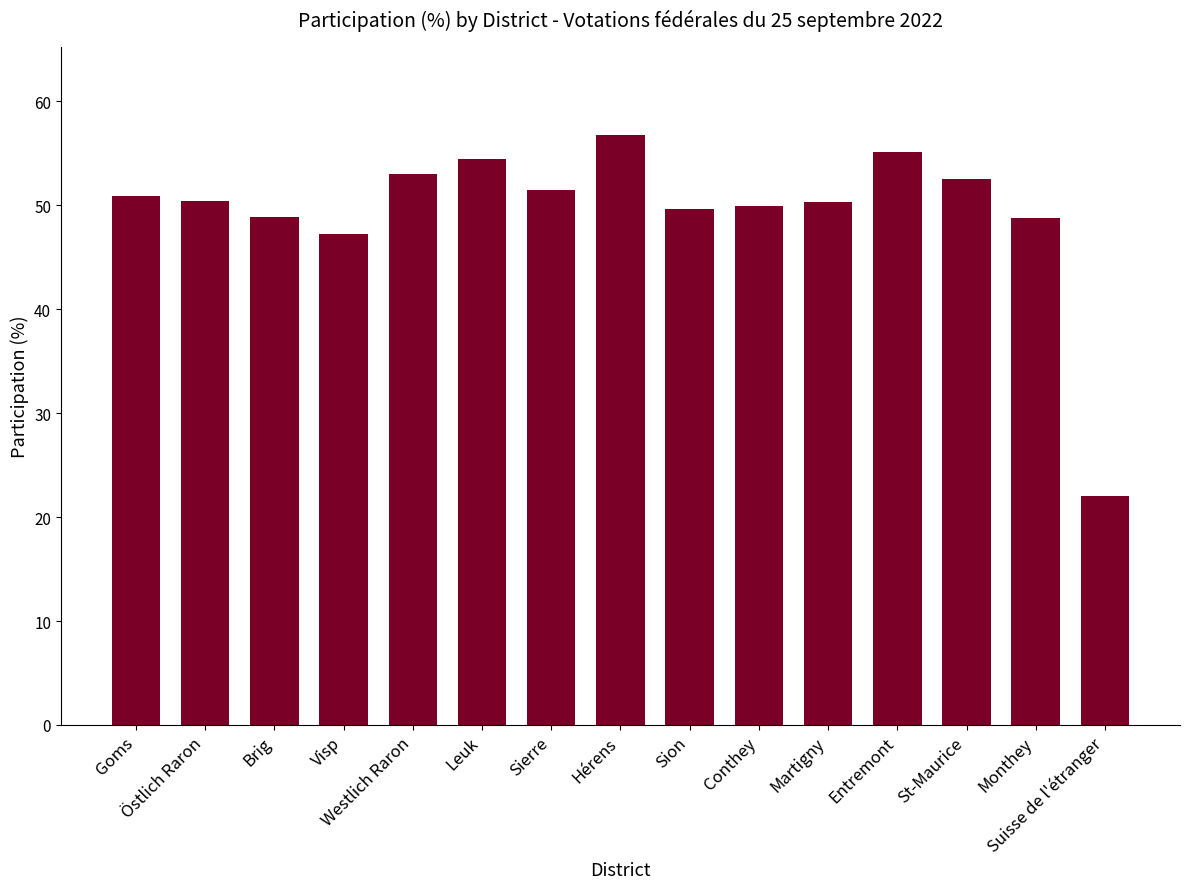

What is the difference between the maximum and second lowest values?

9.5